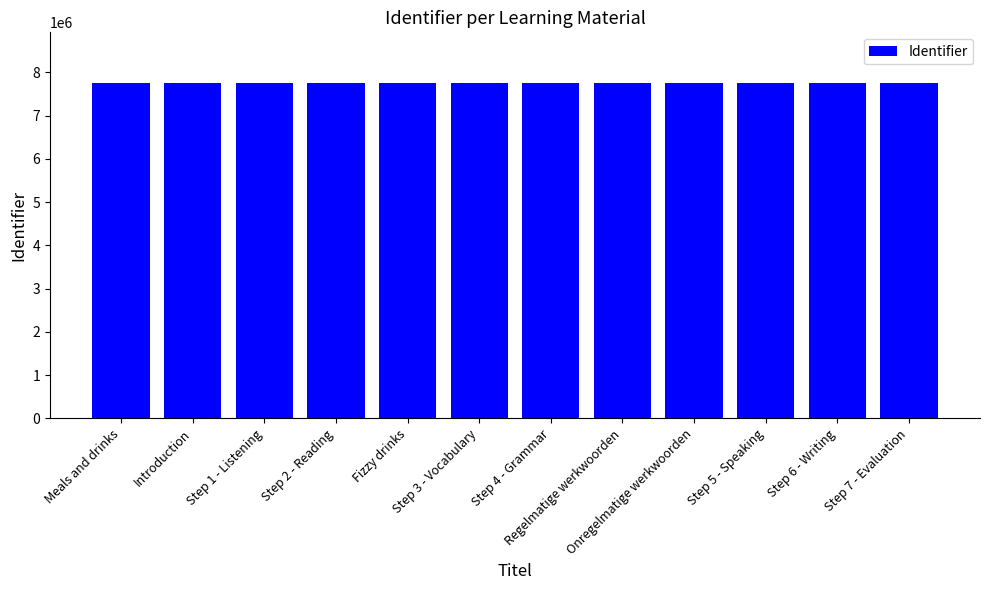

What value does the data have at Fizzy drinks?

7763126